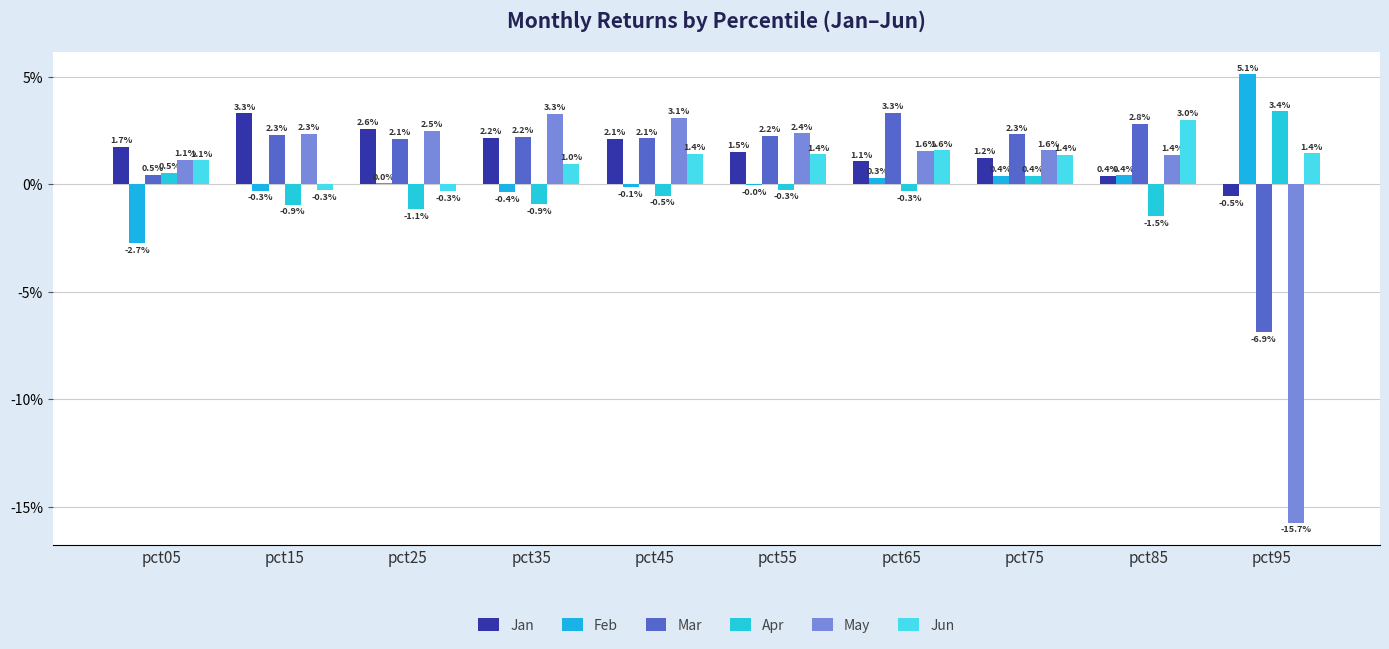

At pct05, list the series in order from largest to smallest.

Jan, May, Jun, Apr, Mar, Feb